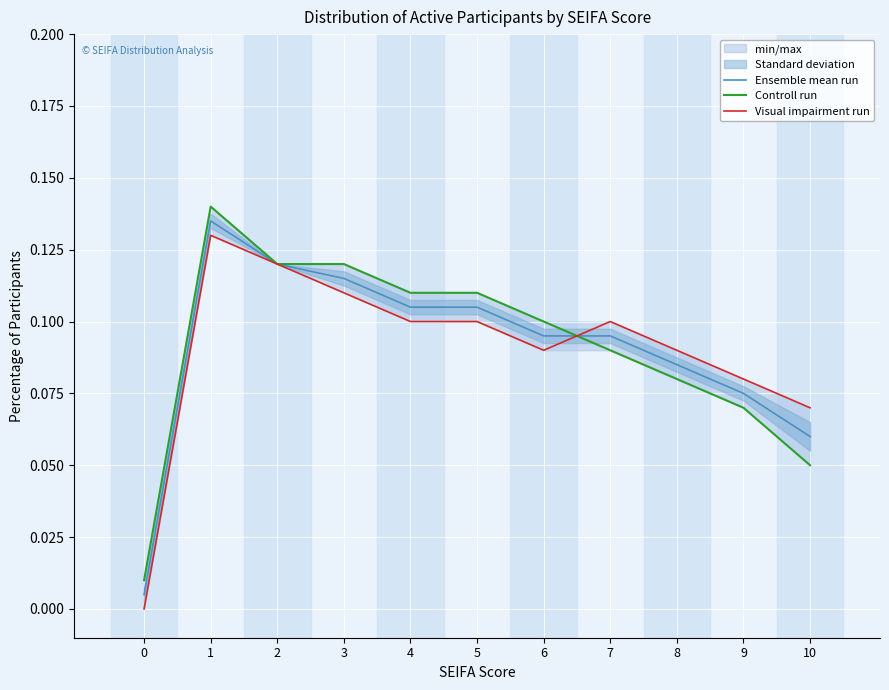

What is the value of the Visual impairment run point at the 7th from the left?

0.1